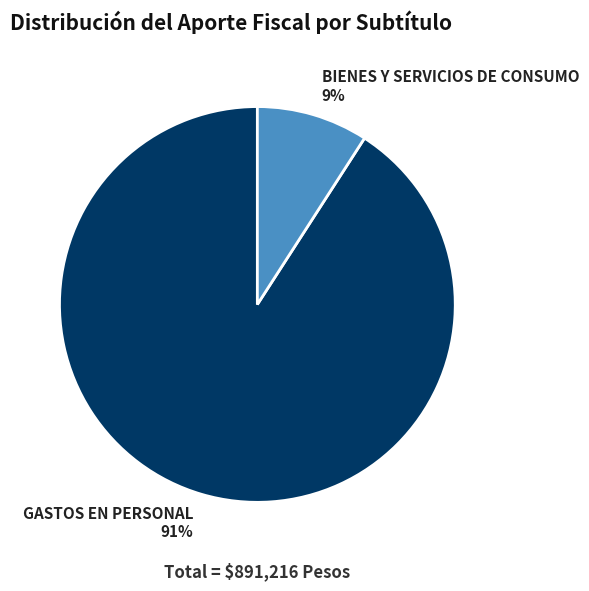

Between BIENES Y SERVICIOS DE CONSUMO and GASTOS EN PERSONAL, which is larger?

GASTOS EN PERSONAL